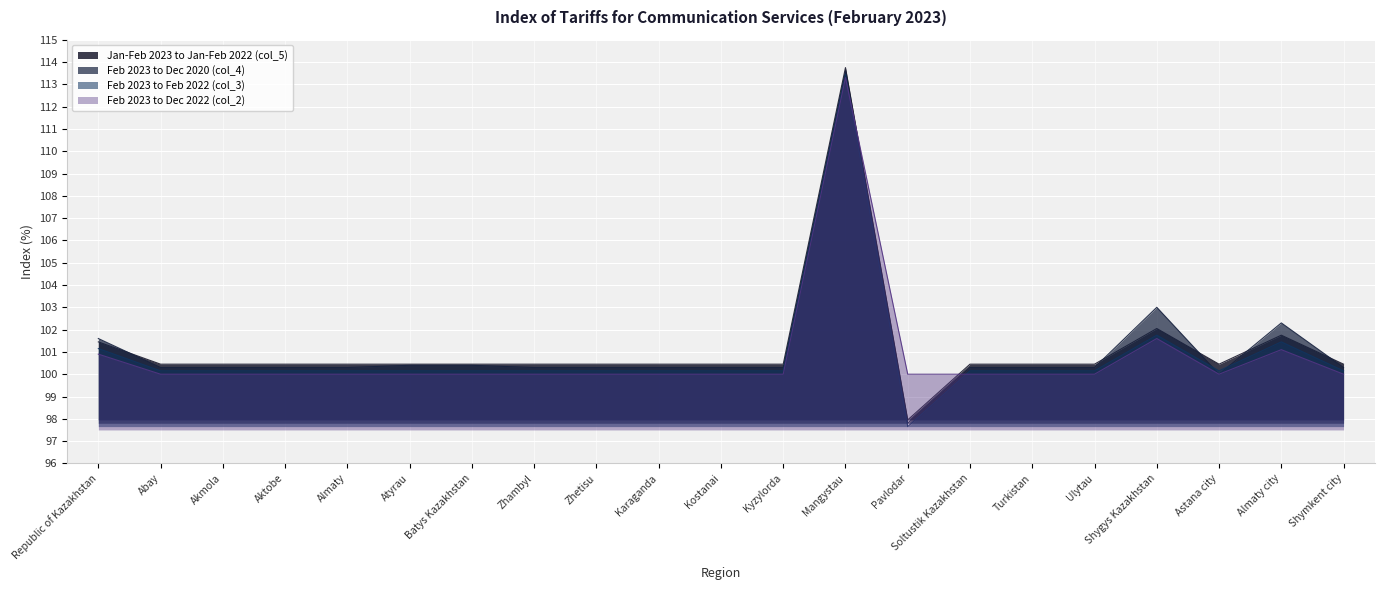

What are all the series names shown in the legend?

Jan-Feb 2023 to Jan-Feb 2022 (col_5), Feb 2023 to Dec 2020 (col_4), Feb 2023 to Feb 2022 (col_3), Feb 2023 to Dec 2022 (col_2)